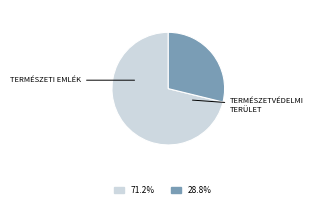

Does any single category account for the majority?

Yes